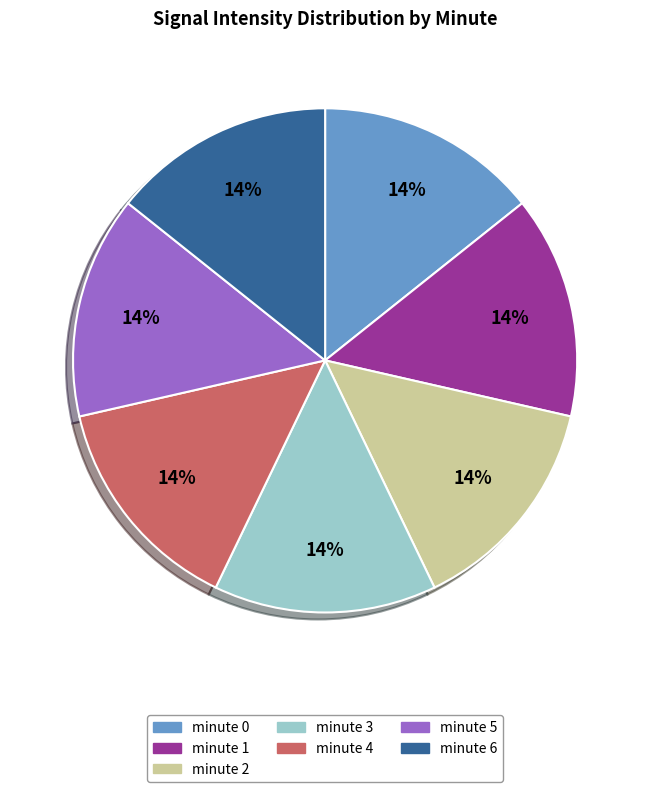

To the nearest percent, what is the difference between the minute 4 and minute 2 slice percentages?

0%